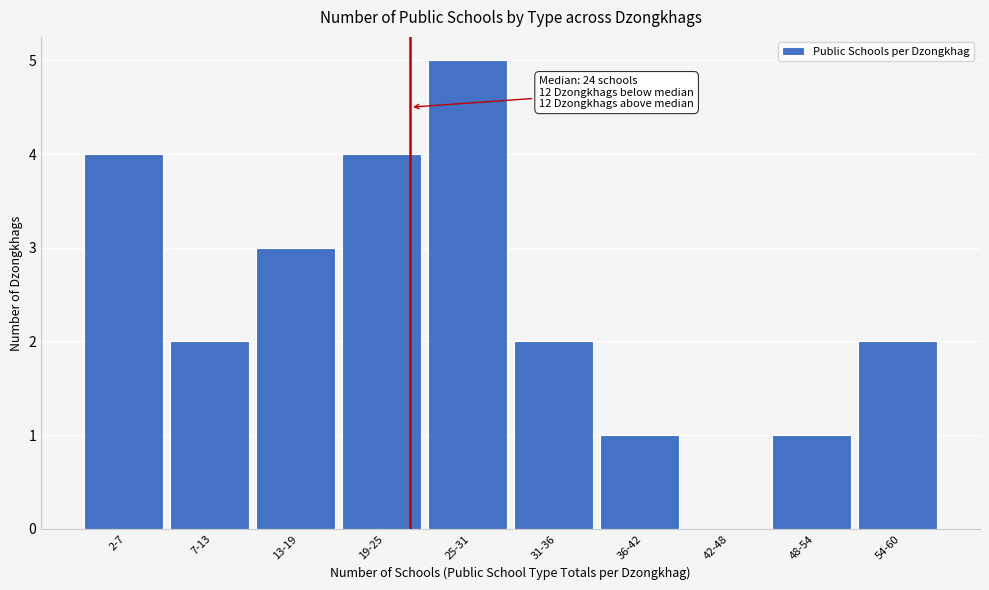

Reading left to right, list all the values displayed in this chart.

2-7=4	7-13=2	13-19=3	19-25=4	25-31=5	31-36=2	36-42=1	42-48=0	48-54=1	54-60=2